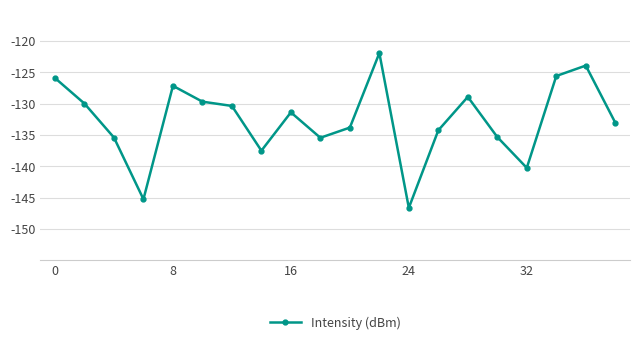

True or false: the data has more than 0 interior local peaks.

True